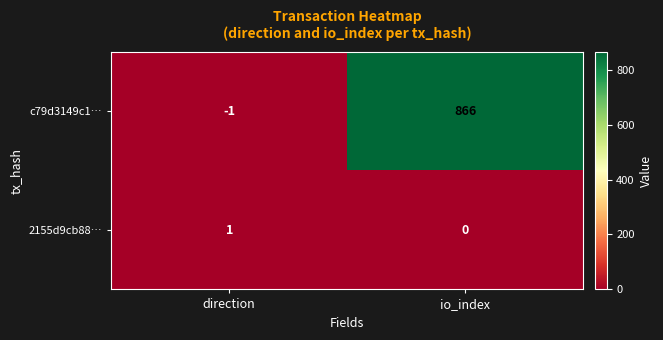

True or false: c79d3149c1… has a value of -1 at direction.

True